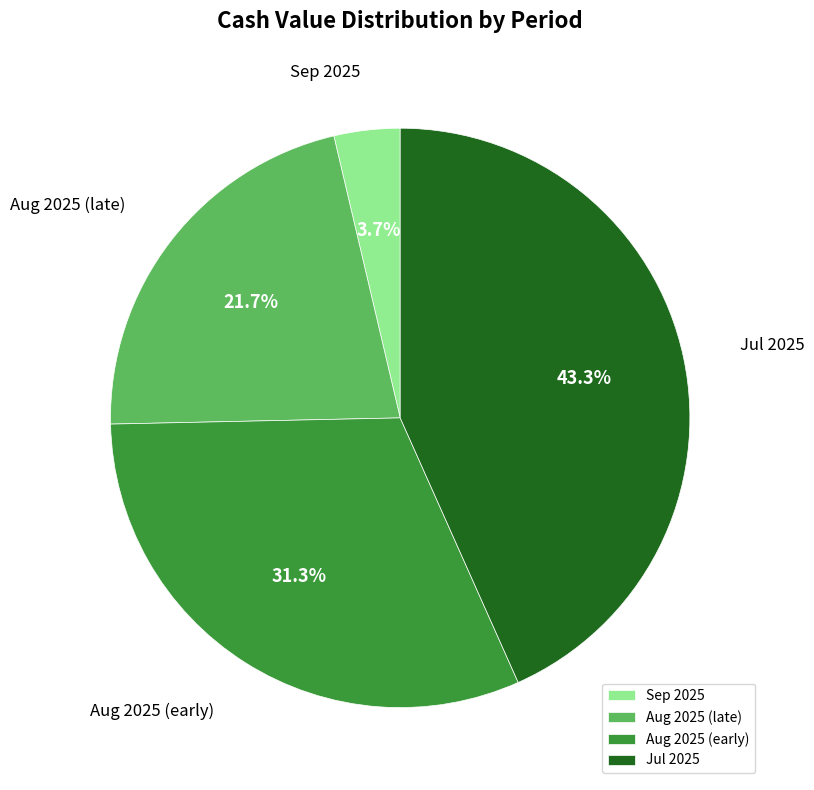

How many slices are in this pie chart?

4